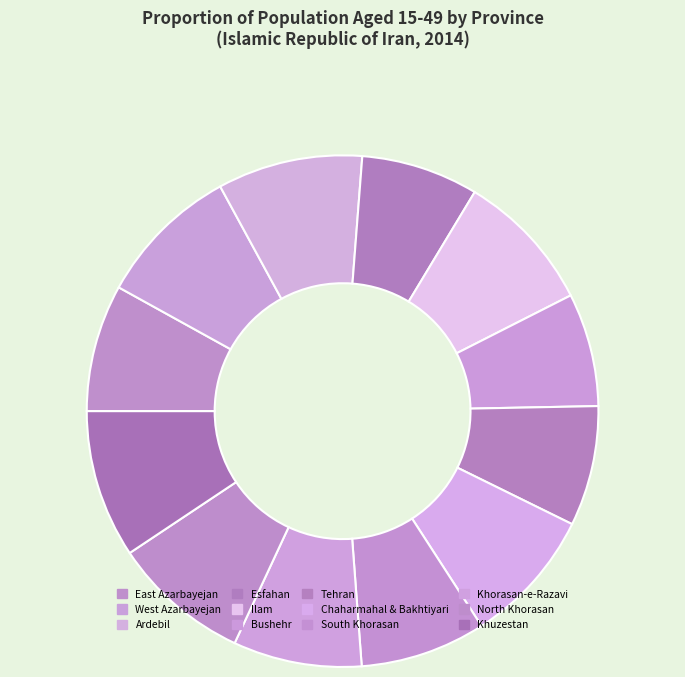

What is the change in value from Ilam to Chaharmahal & Bakhtiyari?

-0.7